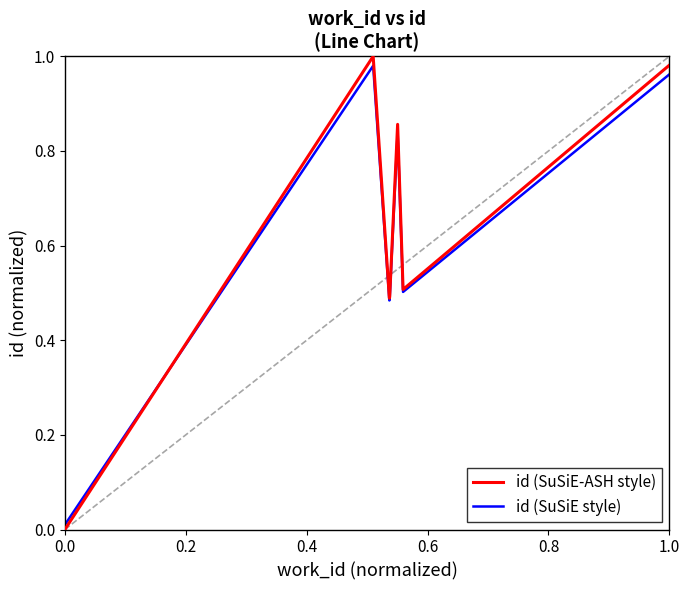

Rank the series by their maximum value, from highest to lowest.

id (SuSiE-ASH style), id (SuSiE style)